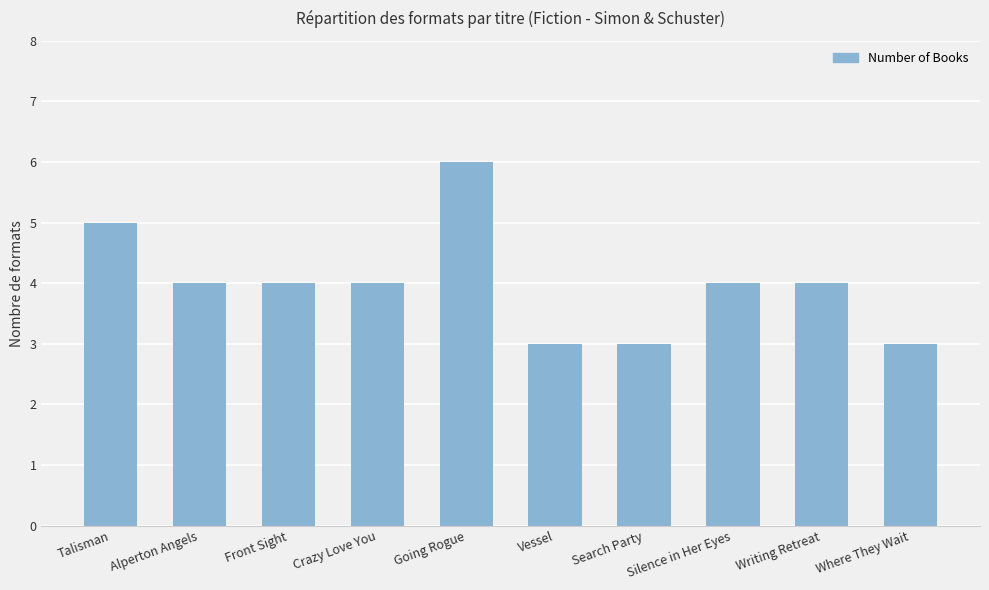

How many data points does each series have?

10